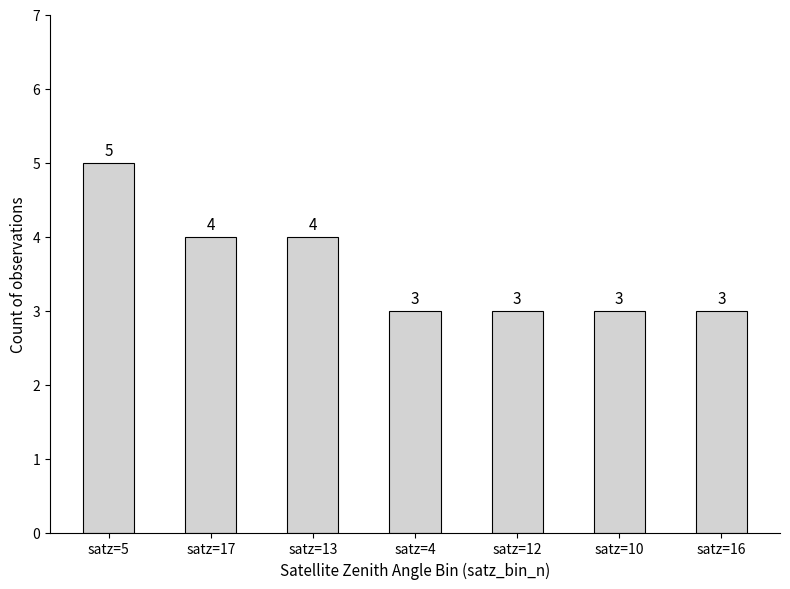

What position from the right is satz=16?

1